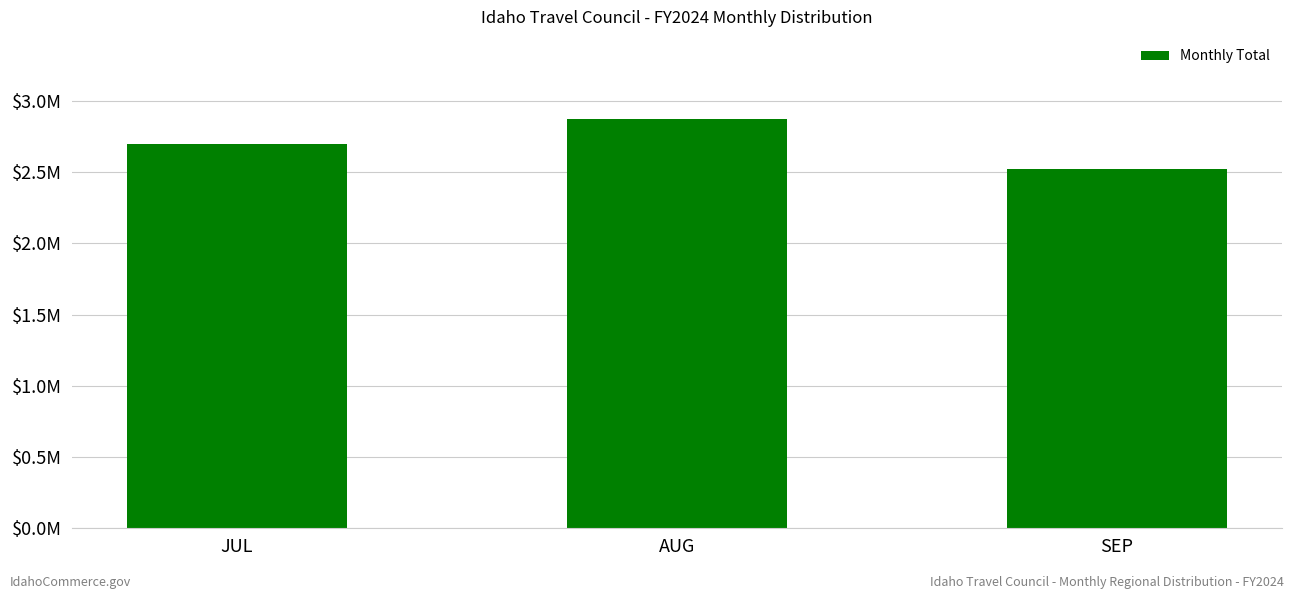

What is the average value?

2696773.3